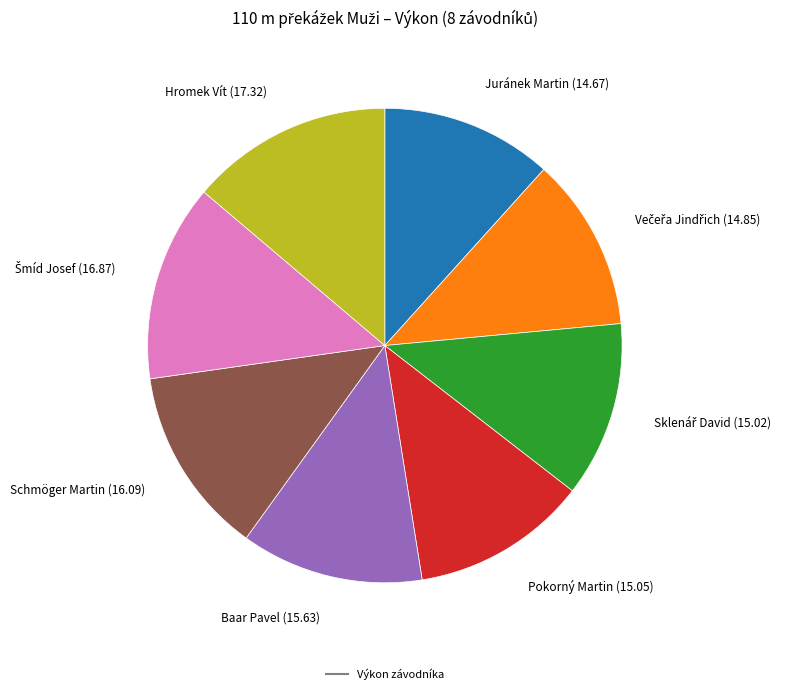

Is there any slice that represents more than half of the pie?

No